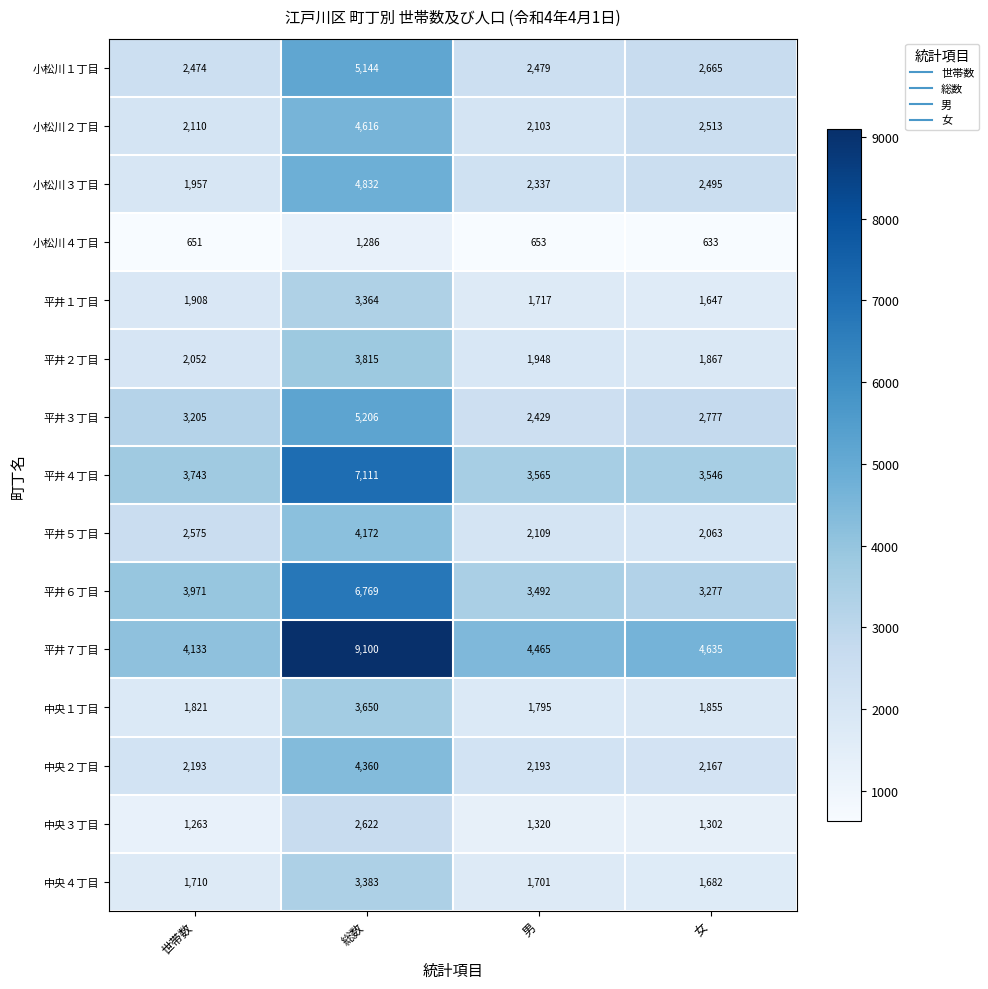

At how many categories does at least one series exceed 3346?

4